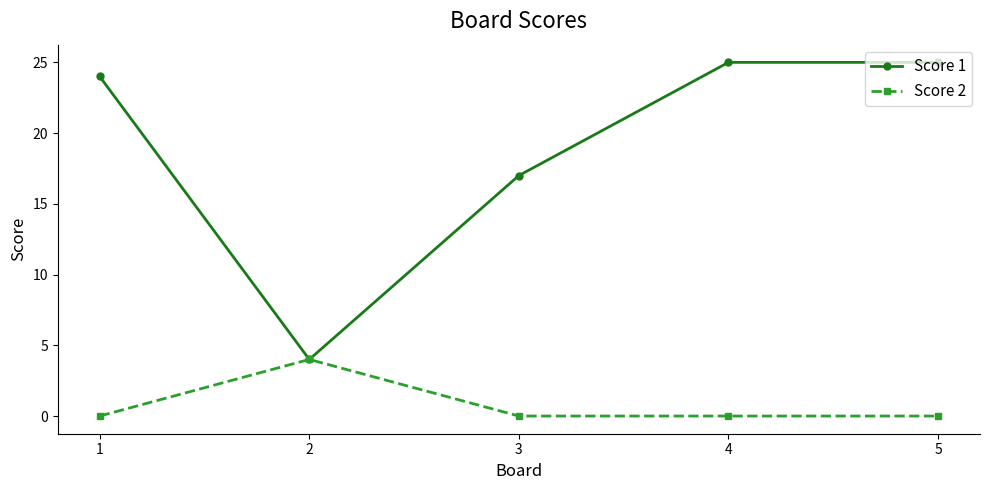

What is the difference between the maximum and minimum values in the Score 2 series?

4